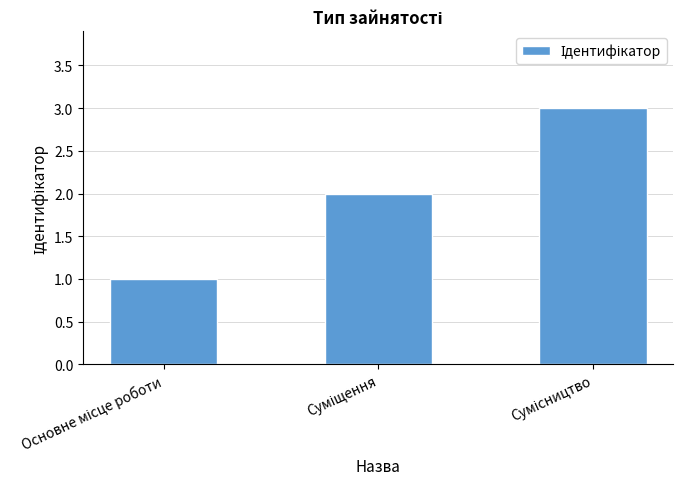

What is the sum of all values?

6